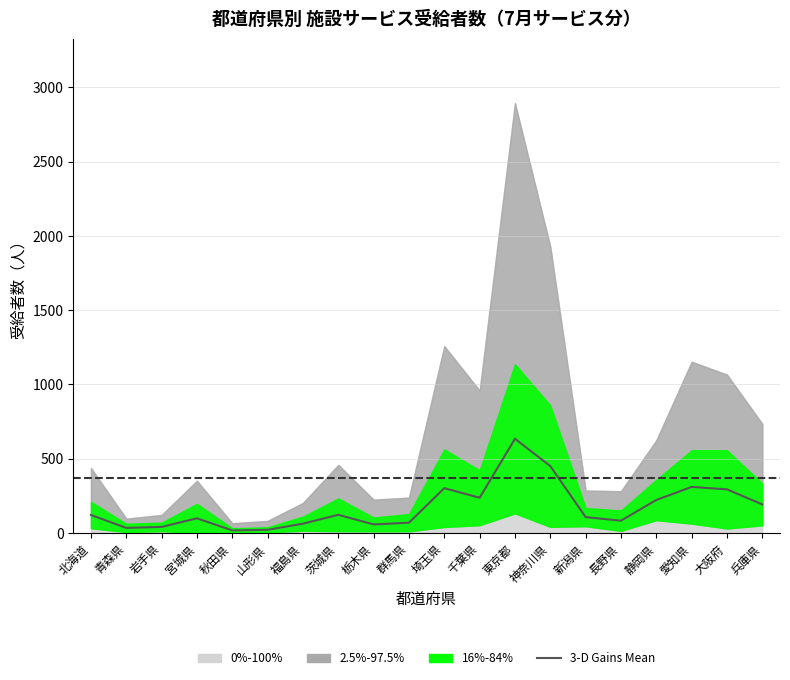

What is the difference between the maximum and second lowest values?

613.0